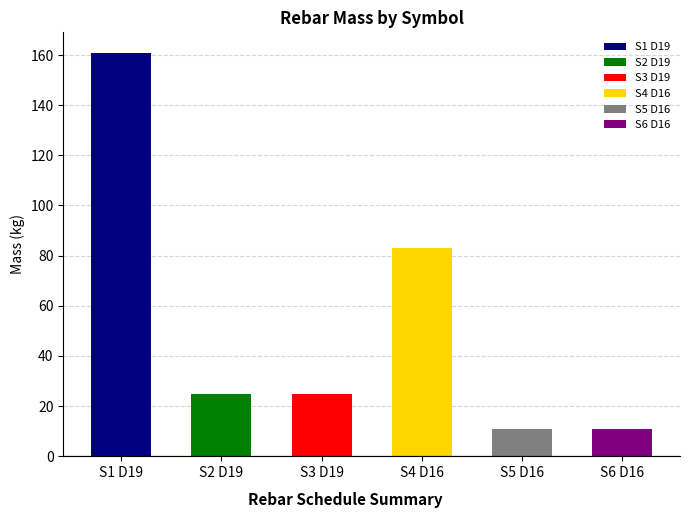

What is the greatest value displayed?

161